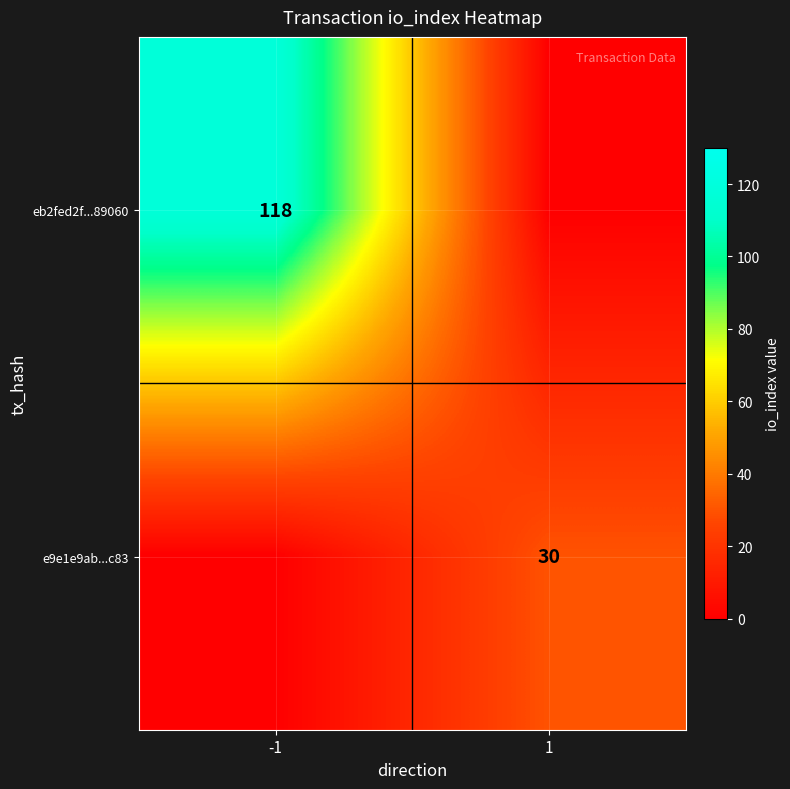

What is the difference between the eb2fed2f...89060 values at -1 and 1?

118.0